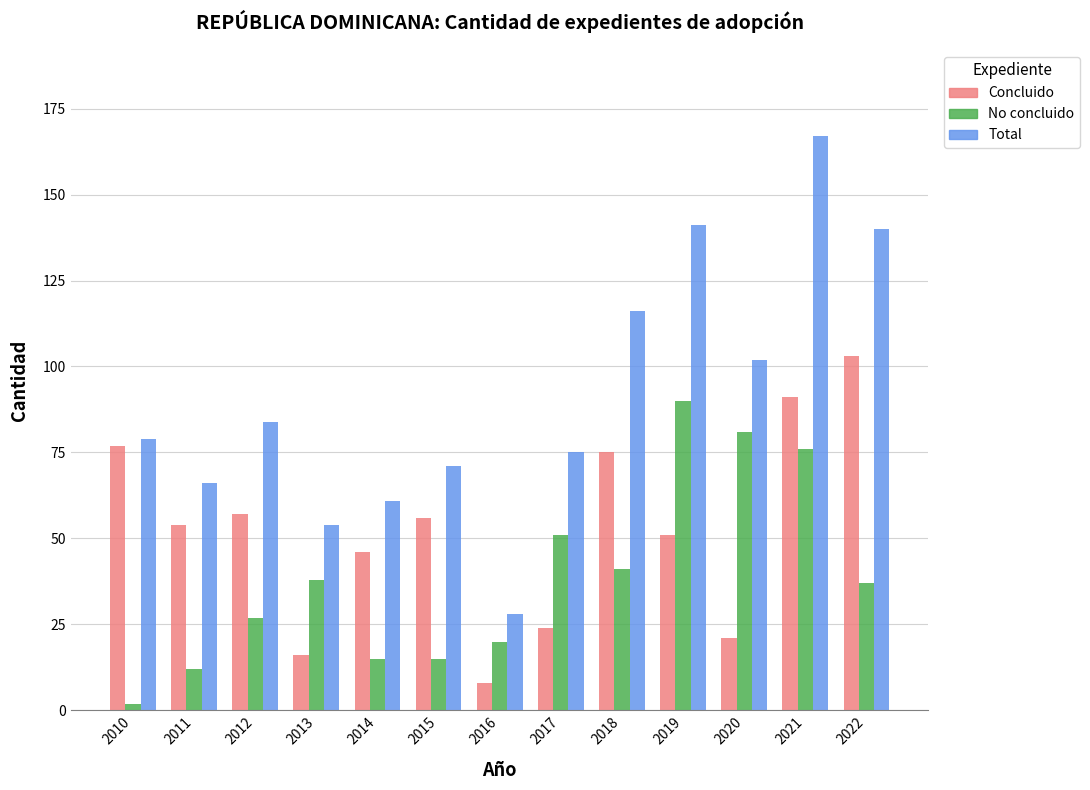

Is it true that Concluido equals 54 at 2011?

True